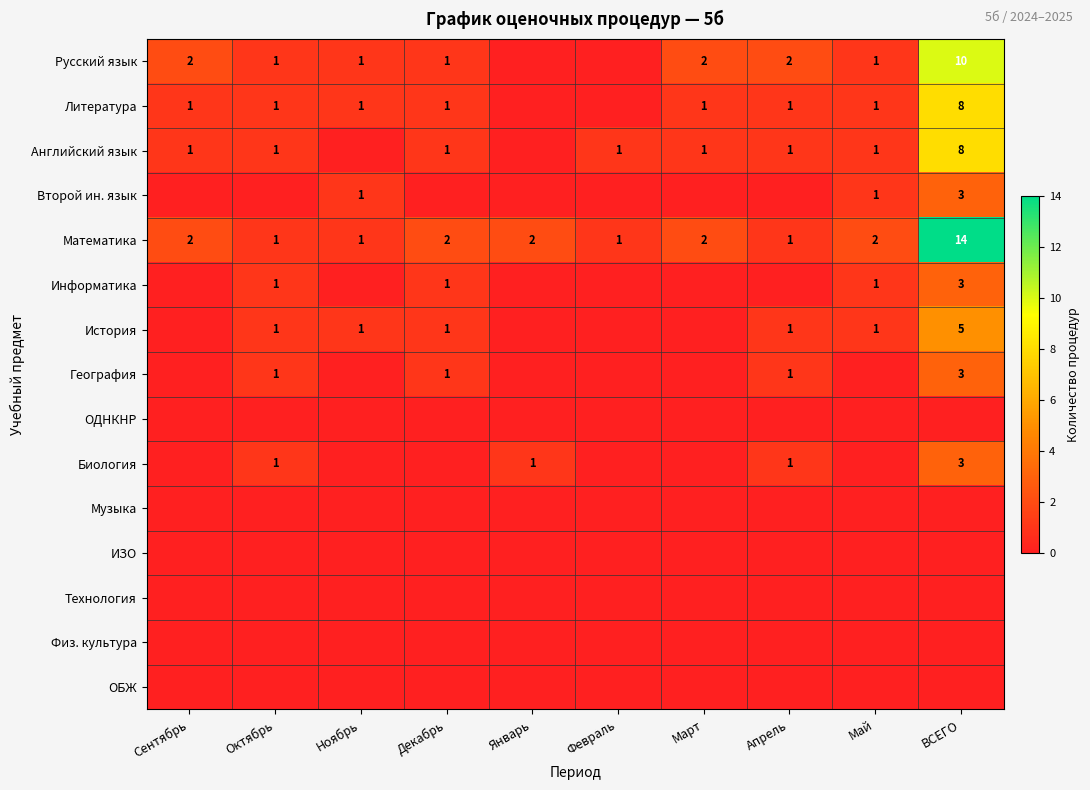

Which label corresponds to the largest value in the chart?

ВСЕГО